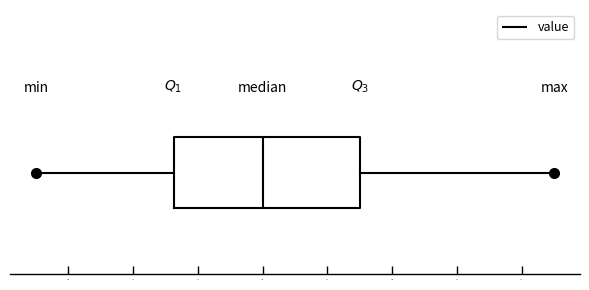

Where is the left edge of the box on the x-axis? The values are not printed on the chart, so give them approximately, as read against the axis.

87.32